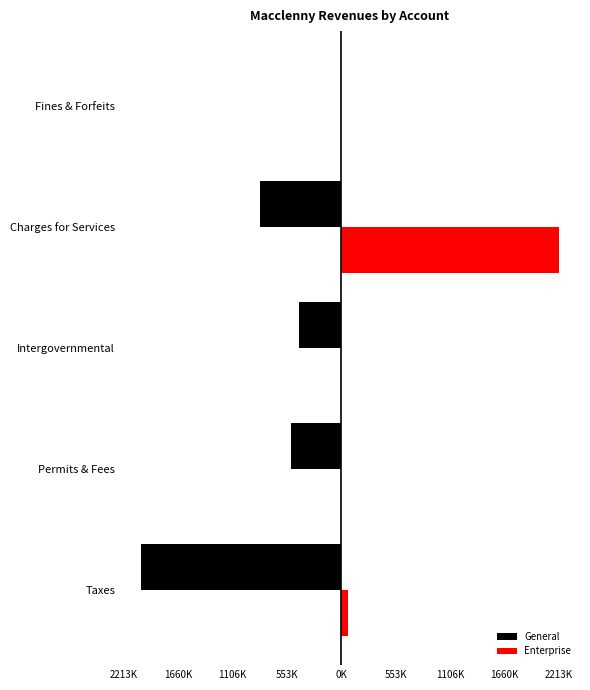

What are all the series names shown in the legend?

General, Enterprise